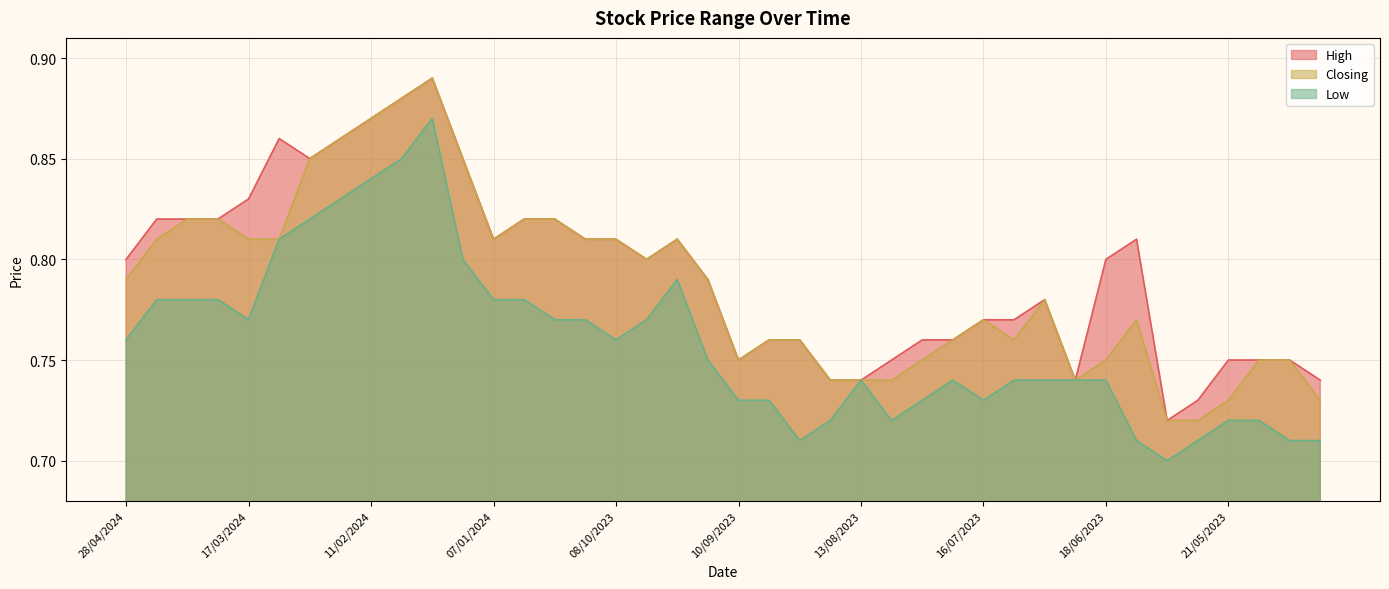

True or false: Low and High cross at least once.

False